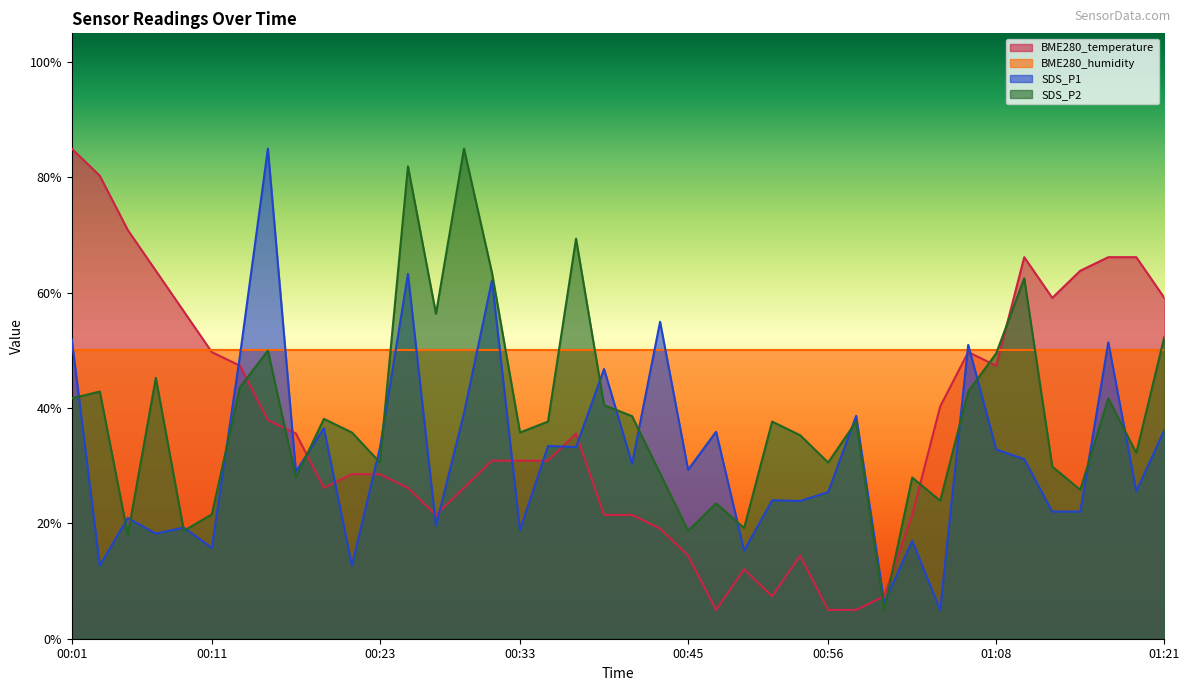

At which label is SDS_P1 closest to 45?

00:39